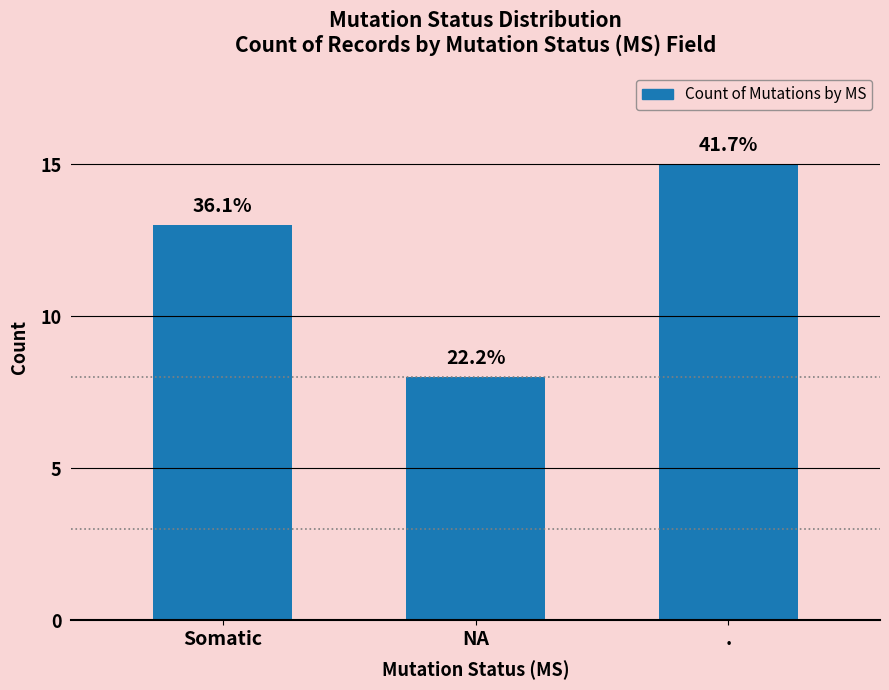

Which category has the highest value across all series?

.